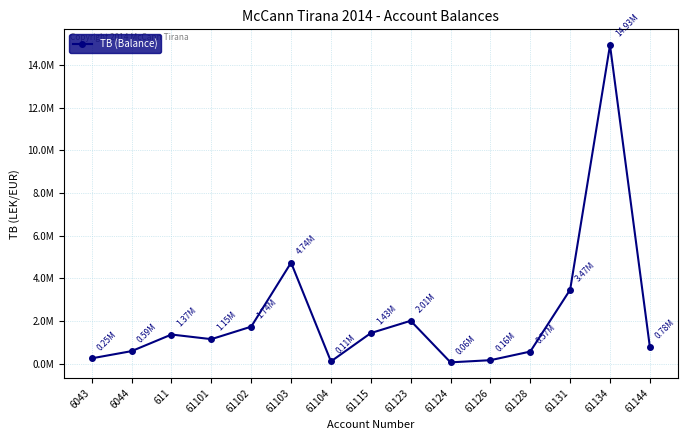

At which label does the data first exceed 1149043?

611